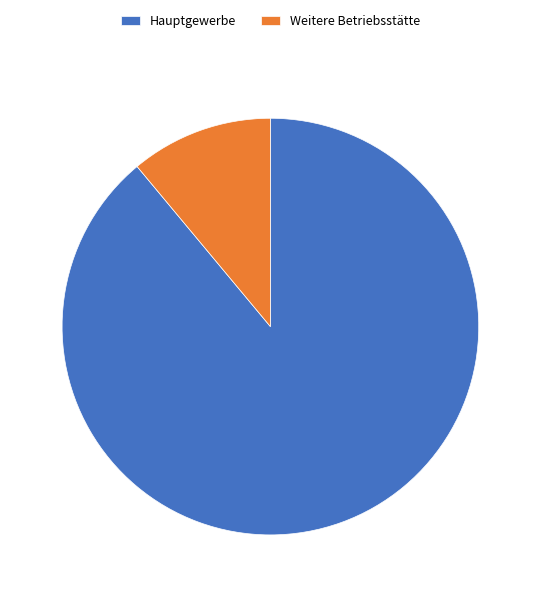

Do Hauptgewerbe and Weitere Betriebsstätte together represent more than half of the pie?

Yes